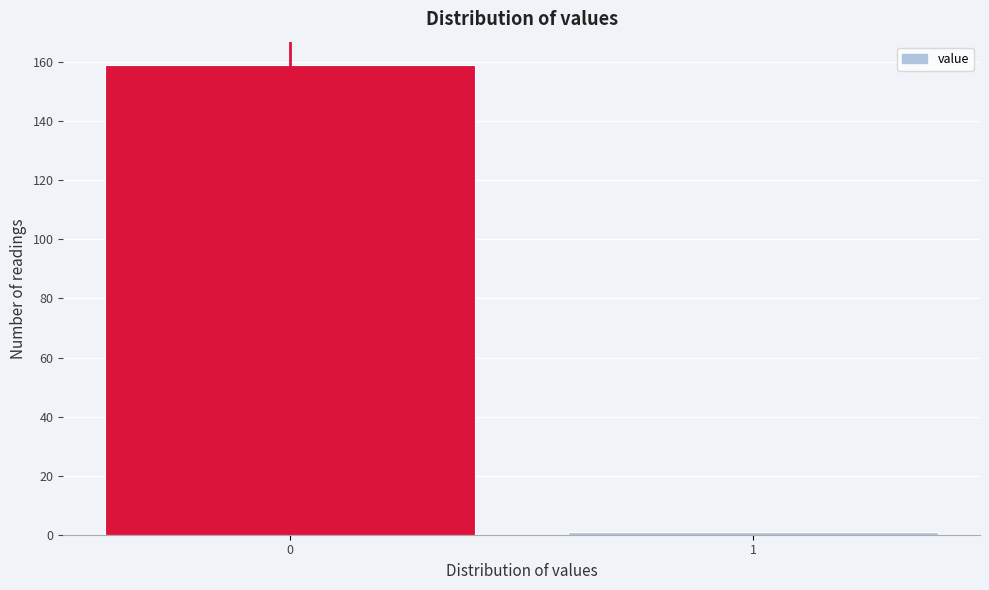

Reading right to left, list all the values displayed in this chart.

1=1	0=159